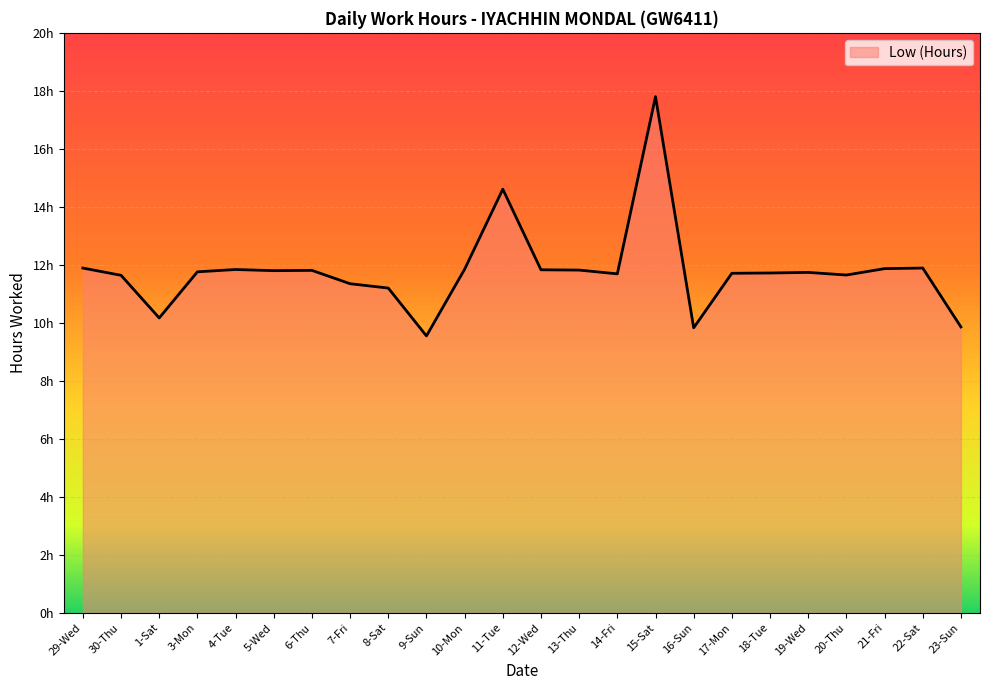

What is the maximum value shown in the chart?

17.8